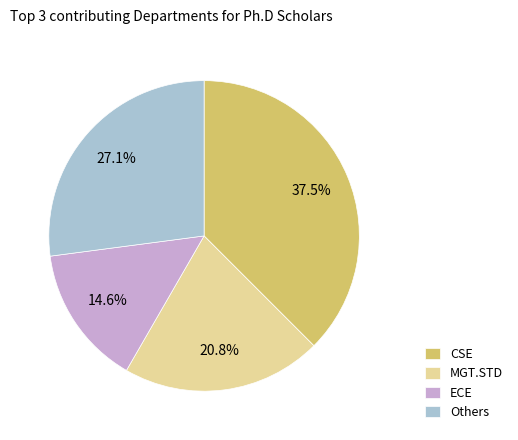

Is the sum of ECE and CSE greater than half?

Yes